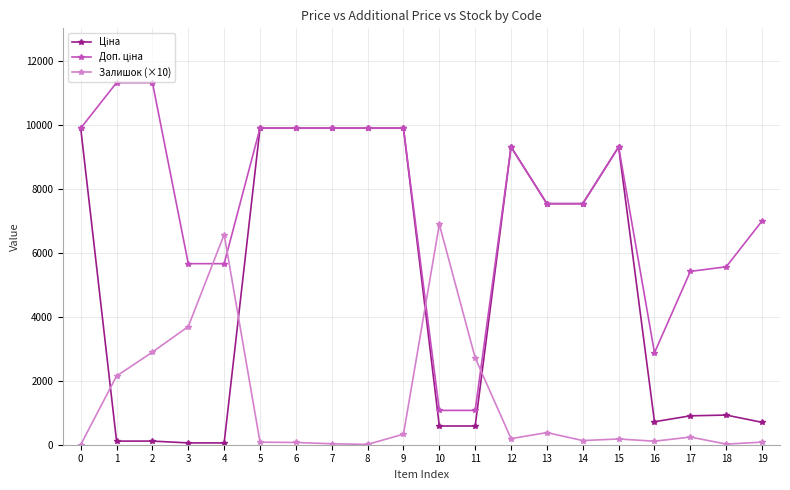

Does the chart have visible grid lines?

Yes